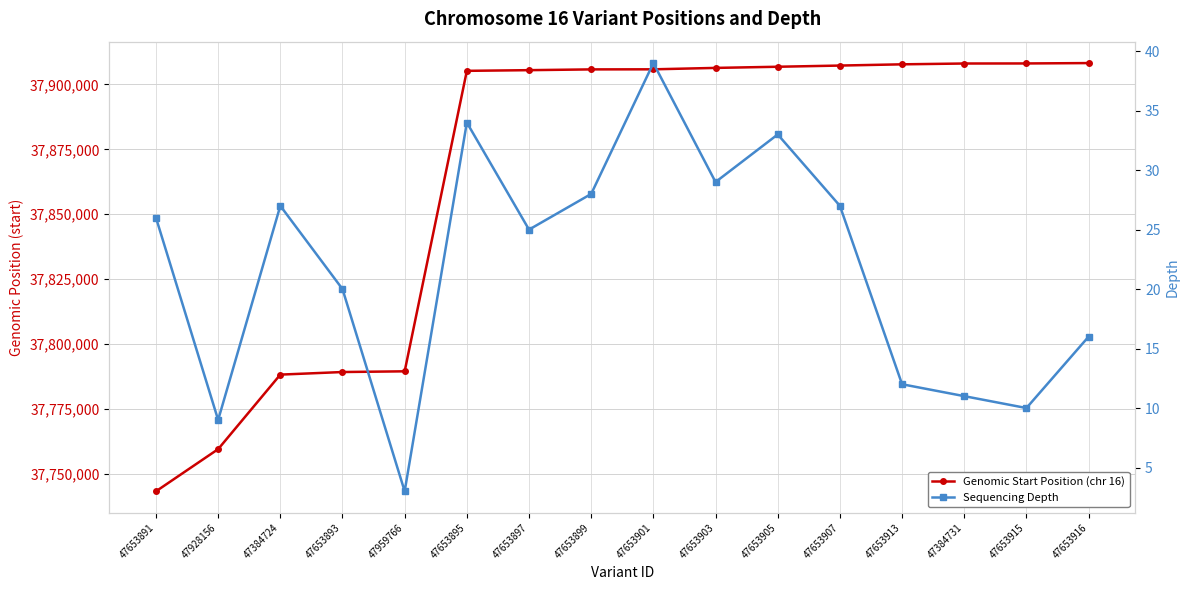

True or false: Genomic Start Position (chr 16) and Sequencing Depth cross at least once.

False